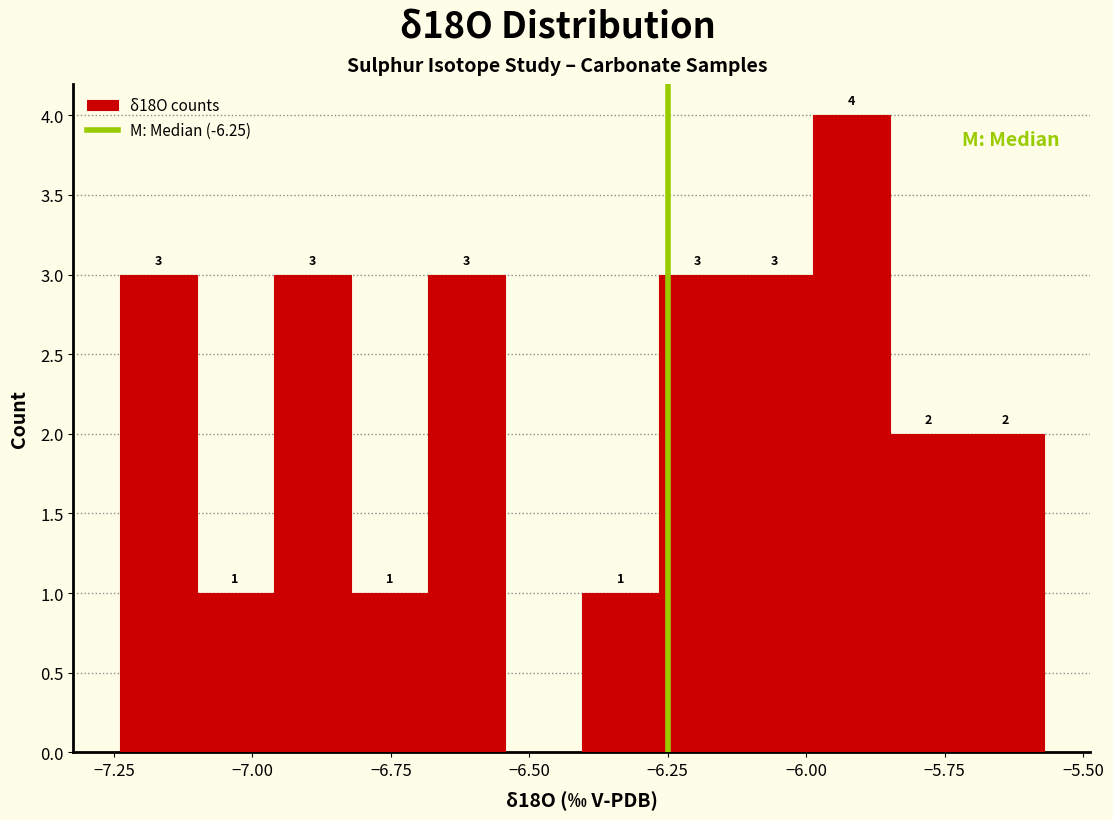

Around what value on the x-axis is the tallest bar? Give the approximate position of its centre, as read against the axis.

-5.90